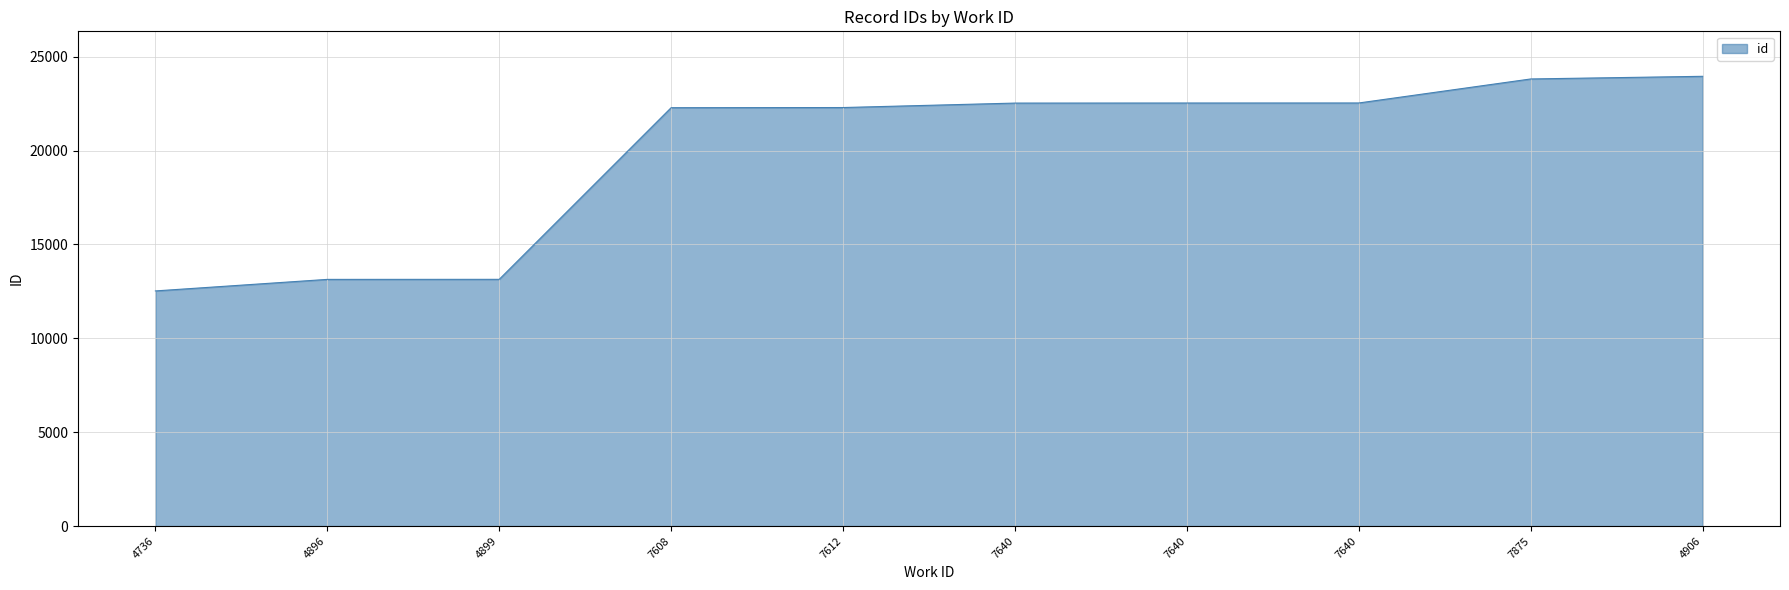

What is the change in value from 4736 to 7640?

+10007